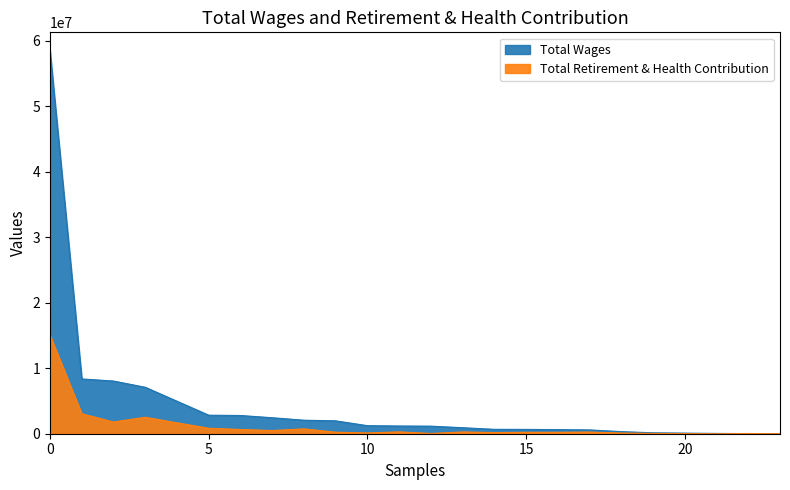

Rank the series by their maximum value, from lowest to highest.

Total Retirement & Health Contribution, Total Wages